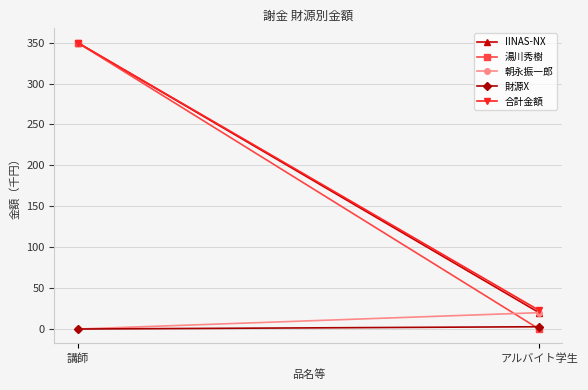

Is this an area chart (filled region under the line)?

No